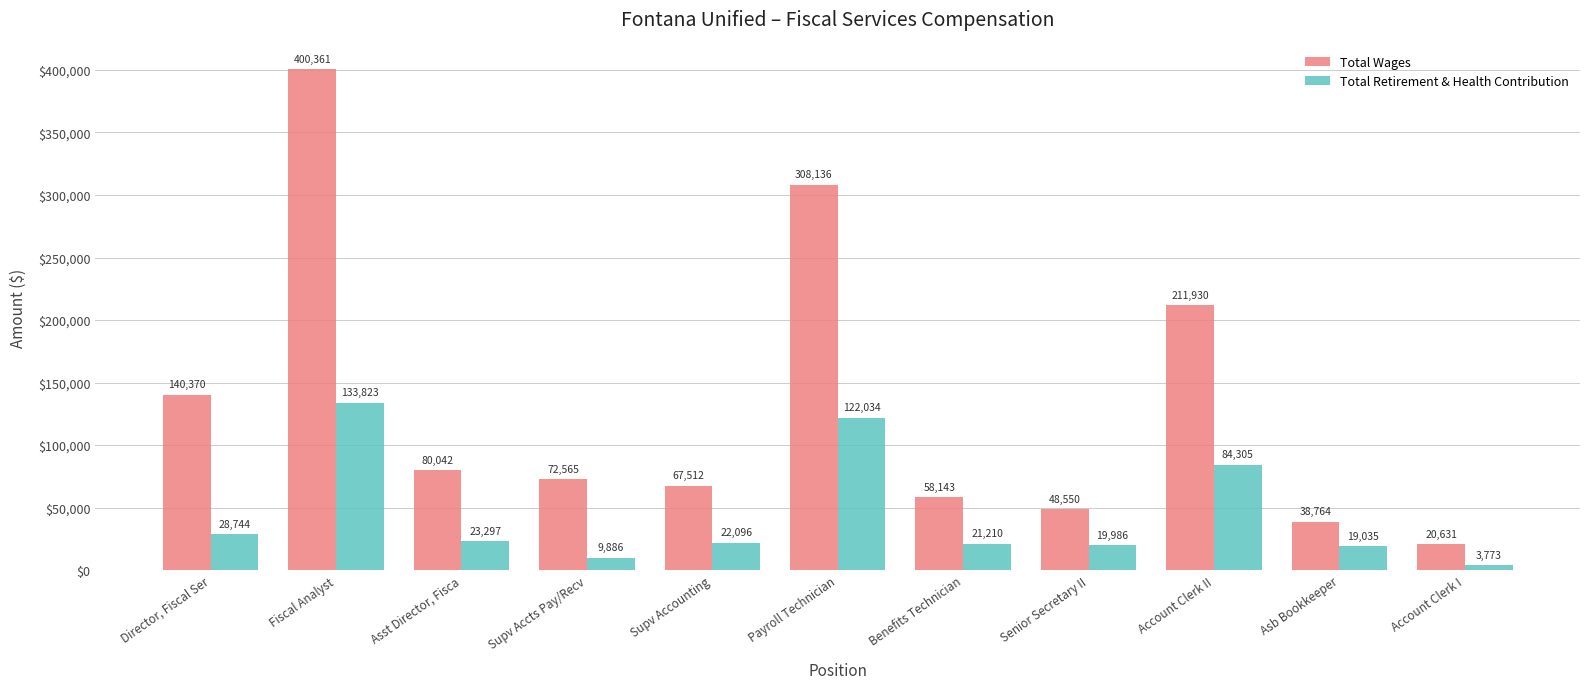

Rank the series at Fiscal Analyst from highest to lowest value.

Total Wages, Total Retirement & Health Contribution